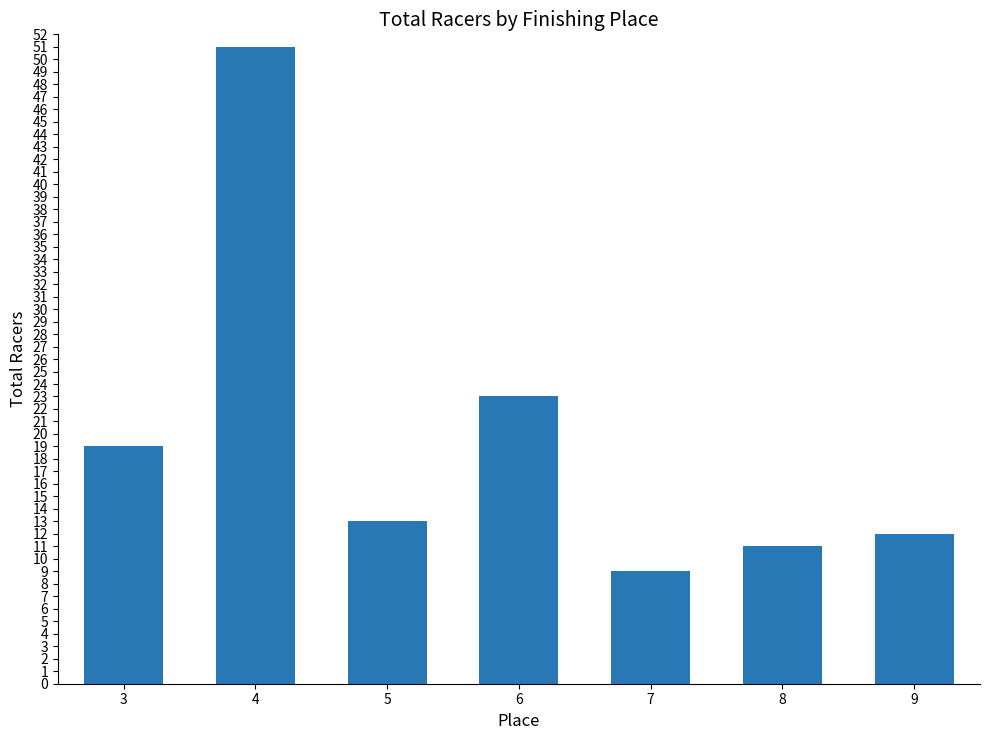

List the labels in order of value, smallest first.

7, 8, 9, 5, 3, 6, 4